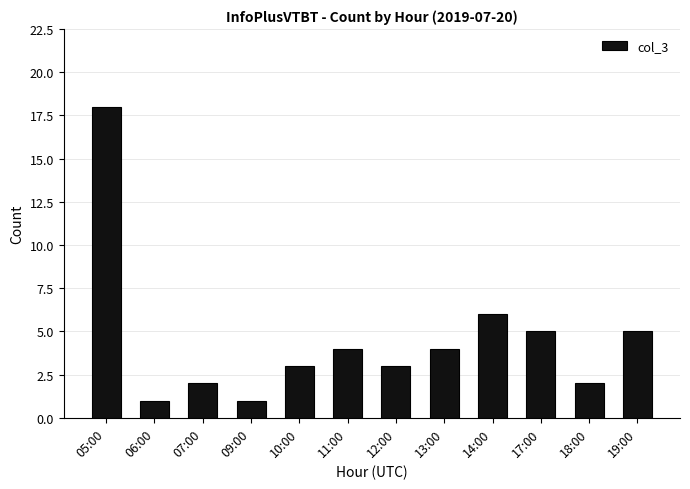

Are the bars horizontal?

No